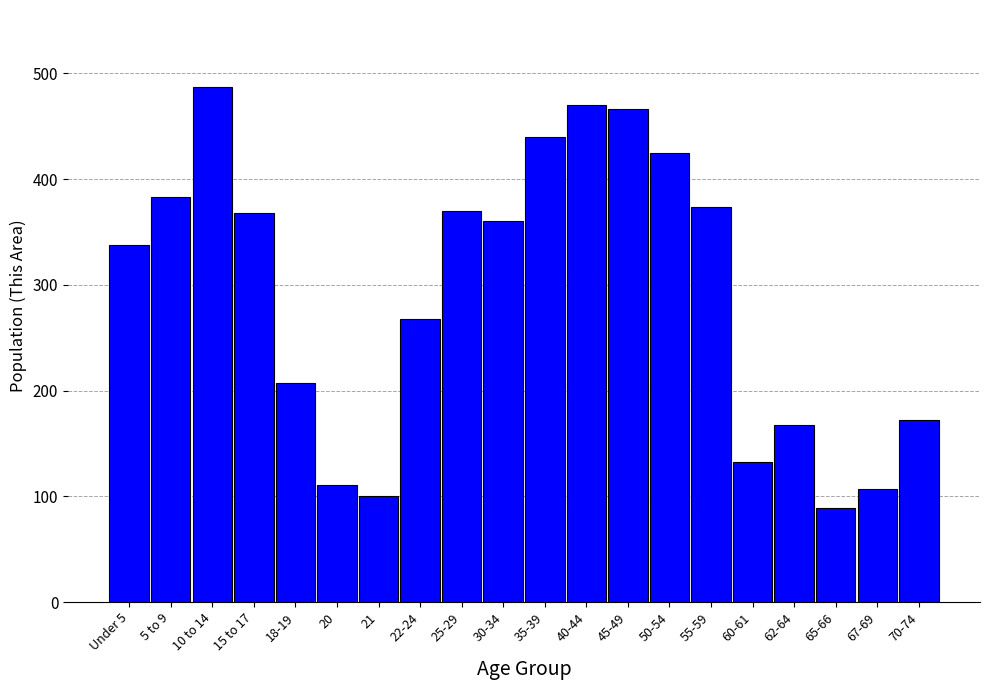

What is the approximate value at Under 5?

338